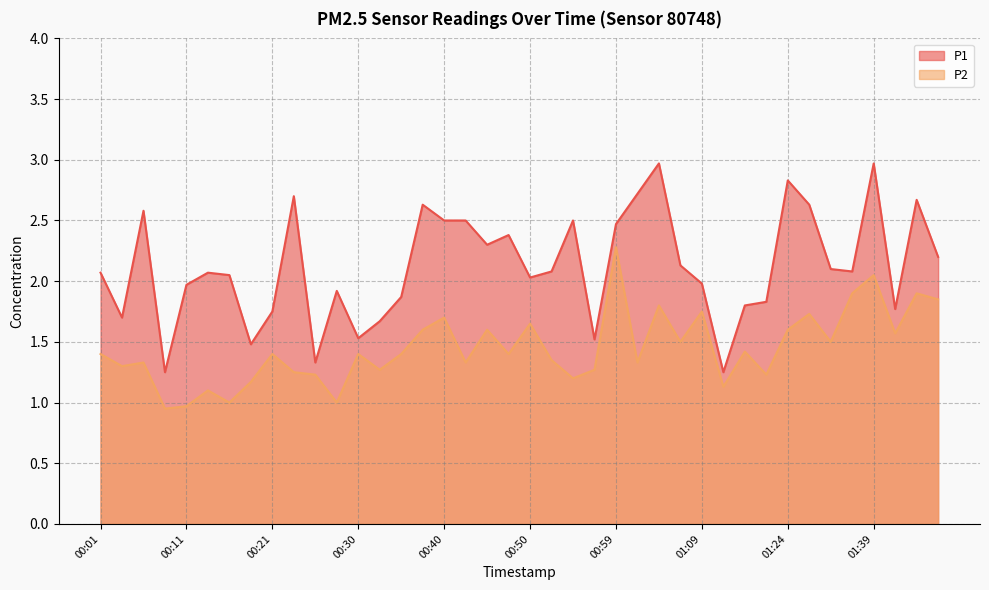

Which series has the widest spread of values?

P1